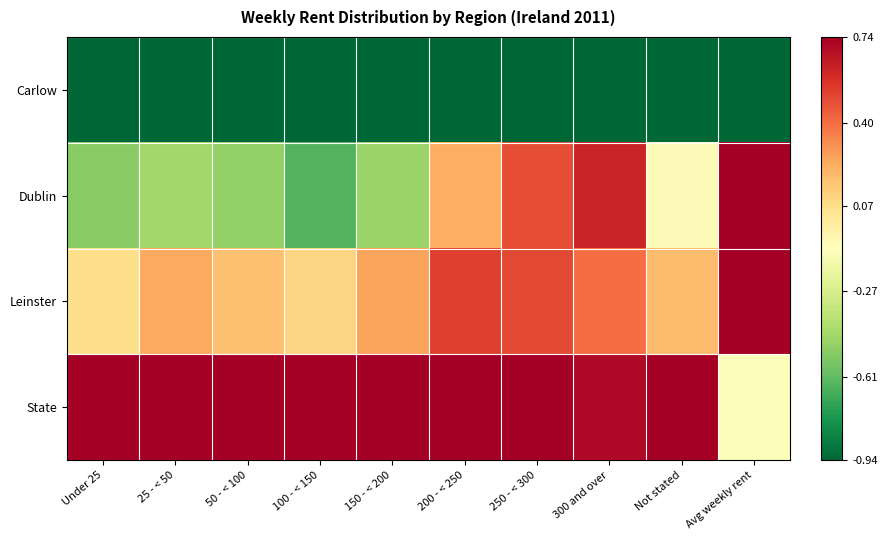

Reading left to right, list all the values displayed in this chart.

Carlow: Under 25=-0.9	25 - < 50=-0.9	50 - < 100=-0.9	100 - < 150=-0.9	150 - < 200=-0.9	200 - < 250=-0.9	250 - < 300=-0.9	300 and over=-0.9	Not stated=-0.9	Avg weekly rent=-0.9
Dublin: Under 25=-0.5	25 - < 50=-0.4	50 - < 100=-0.5	100 - < 150=-0.6	150 - < 200=-0.5	200 - < 250=0.2	250 - < 300=0.5	300 and over=0.6	Not stated=-0.1	Avg weekly rent=0.7
Leinster: Under 25=0.1	25 - < 50=0.2	50 - < 100=0.2	100 - < 150=0.1	150 - < 200=0.3	200 - < 250=0.5	250 - < 300=0.5	300 and over=0.4	Not stated=0.2	Avg weekly rent=0.7
State: Under 25=0.7	25 - < 50=0.7	50 - < 100=0.7	100 - < 150=0.7	150 - < 200=0.7	200 - < 250=0.7	250 - < 300=0.7	300 and over=0.7	Not stated=0.7	Avg weekly rent=-0.1